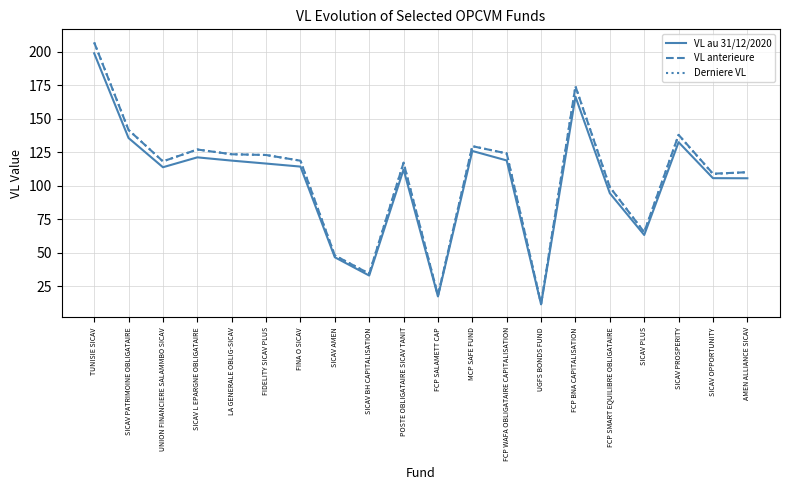

What is the spread (max minus min) of values at SICAV BH CAPITALISATION?

1.4